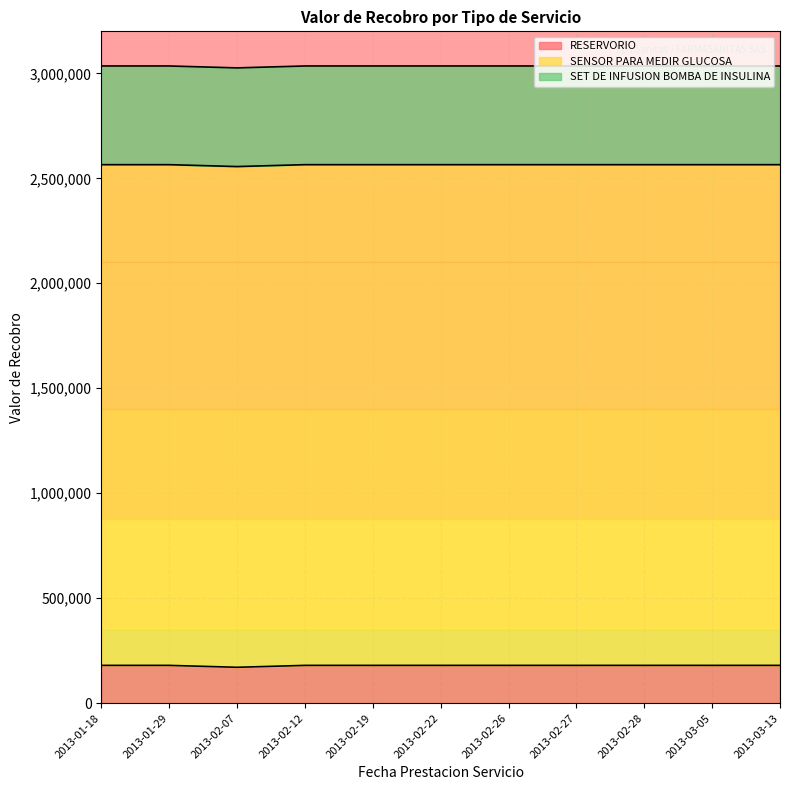

True or false: SENSOR PARA MEDIR GLUCOSA has more than 2 interior local peaks.

False